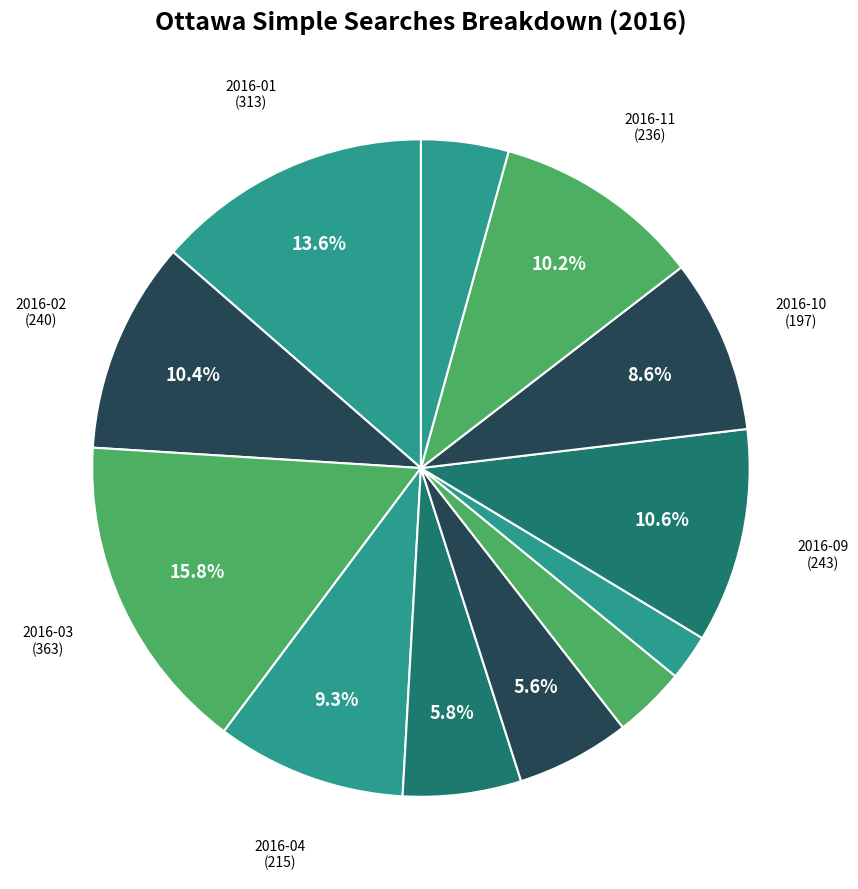

How many slices are in this pie chart?

12